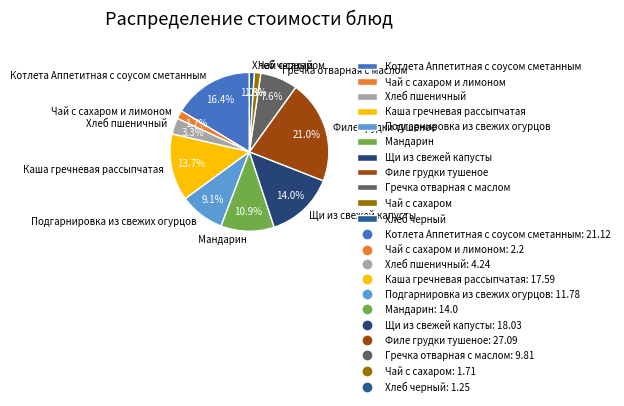

What percentage is the Чай с сахаром и лимоном slice, to the nearest percent?

2%